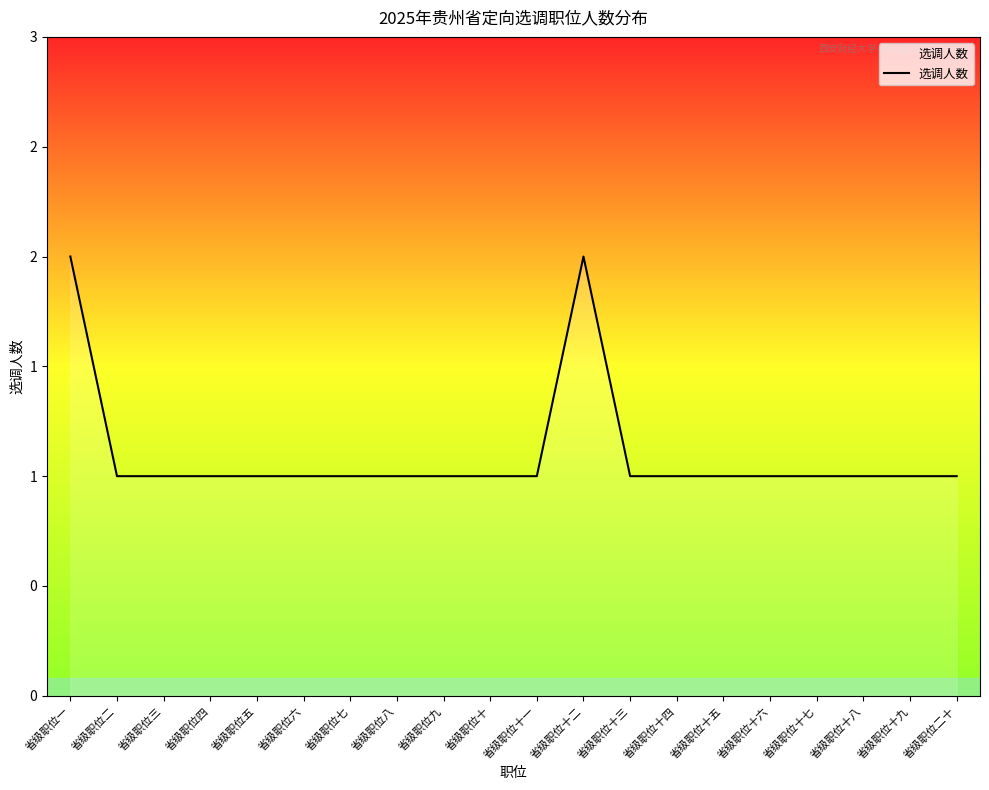

Which has a higher value, 省级职位一 or 省级职位十八?

省级职位一